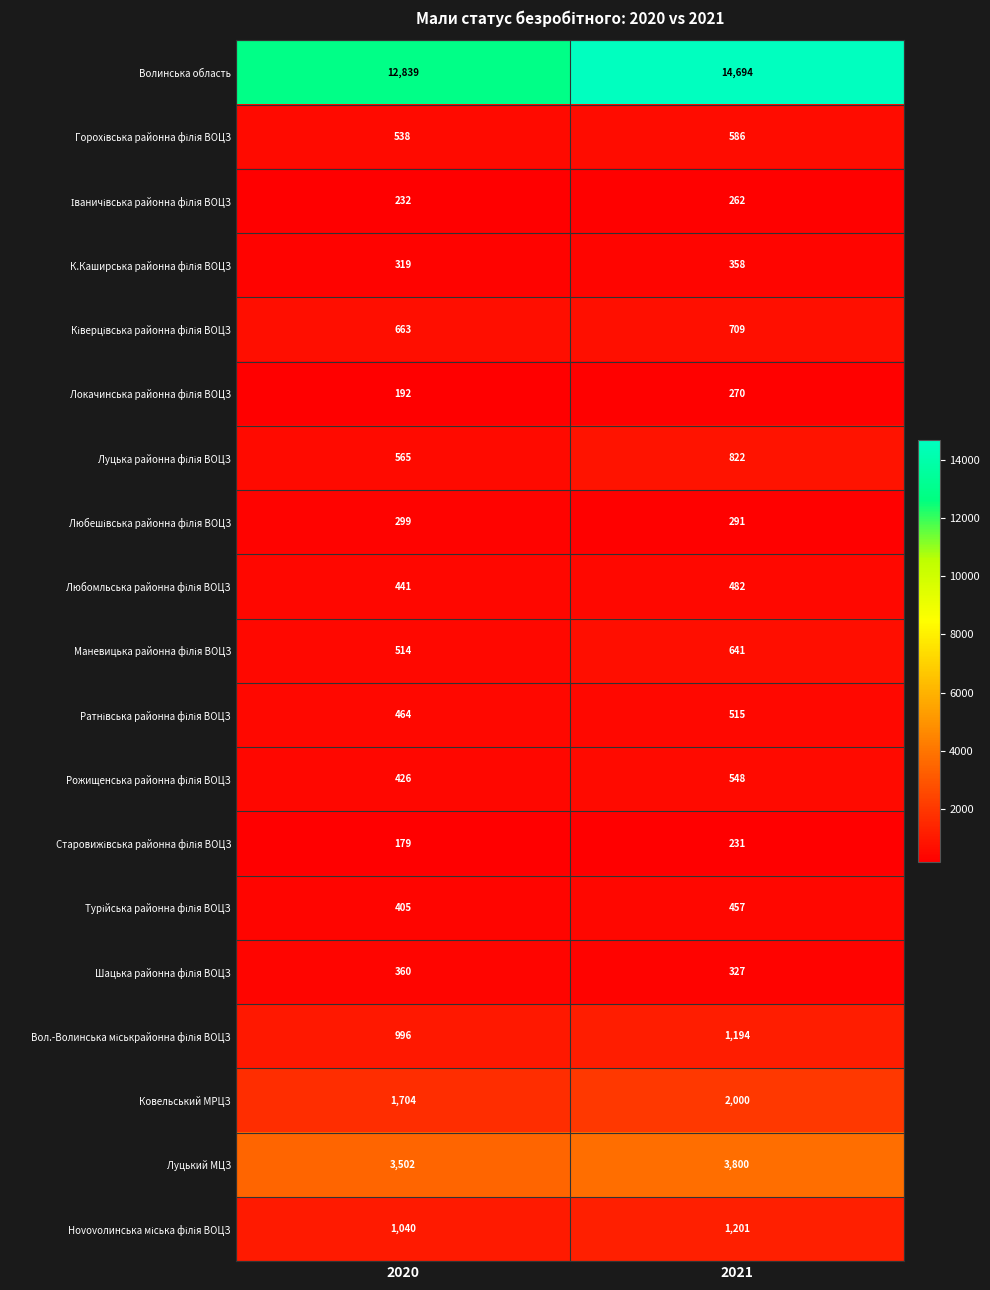

What is the difference between the highest and lowest values at 2021?

14463